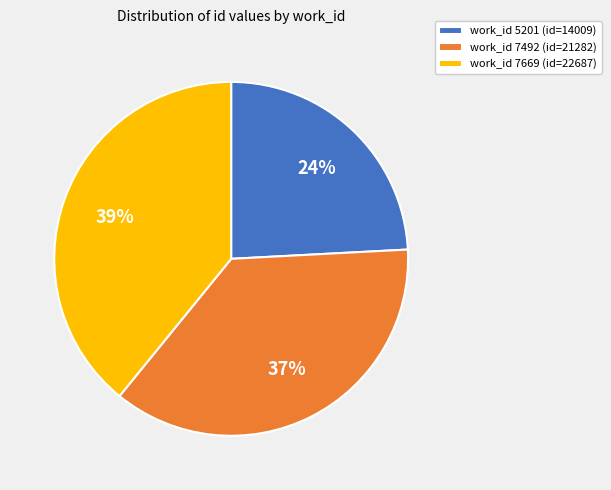

Do work_id 5201 (id=14009) and work_id 7492 (id=21282) together represent more than half of the pie?

Yes